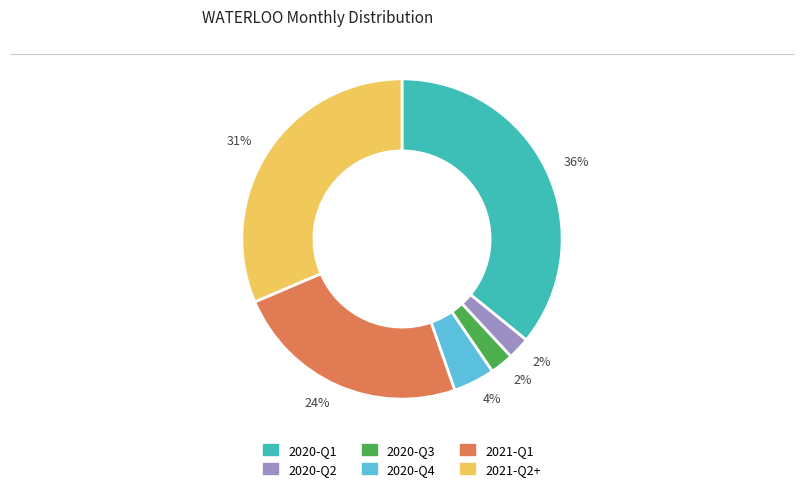

Is there a majority slice in this chart?

No